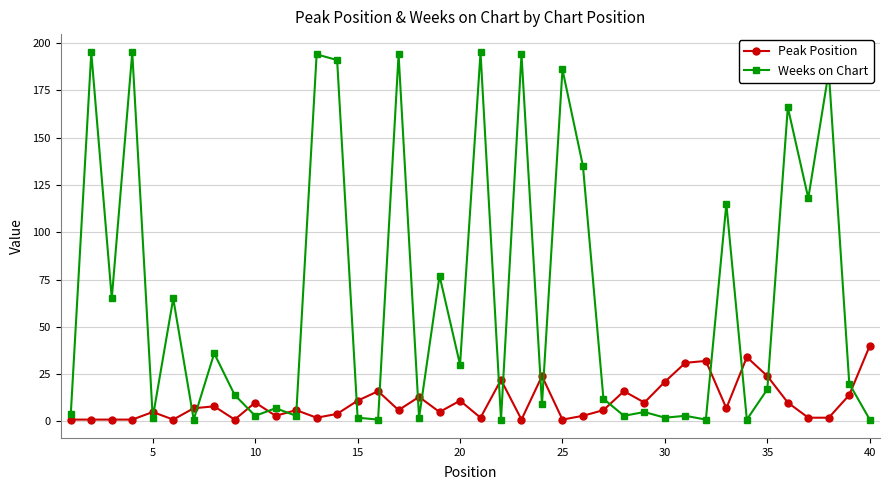

Rank the series by their maximum value, from lowest to highest.

Peak Position, Weeks on Chart